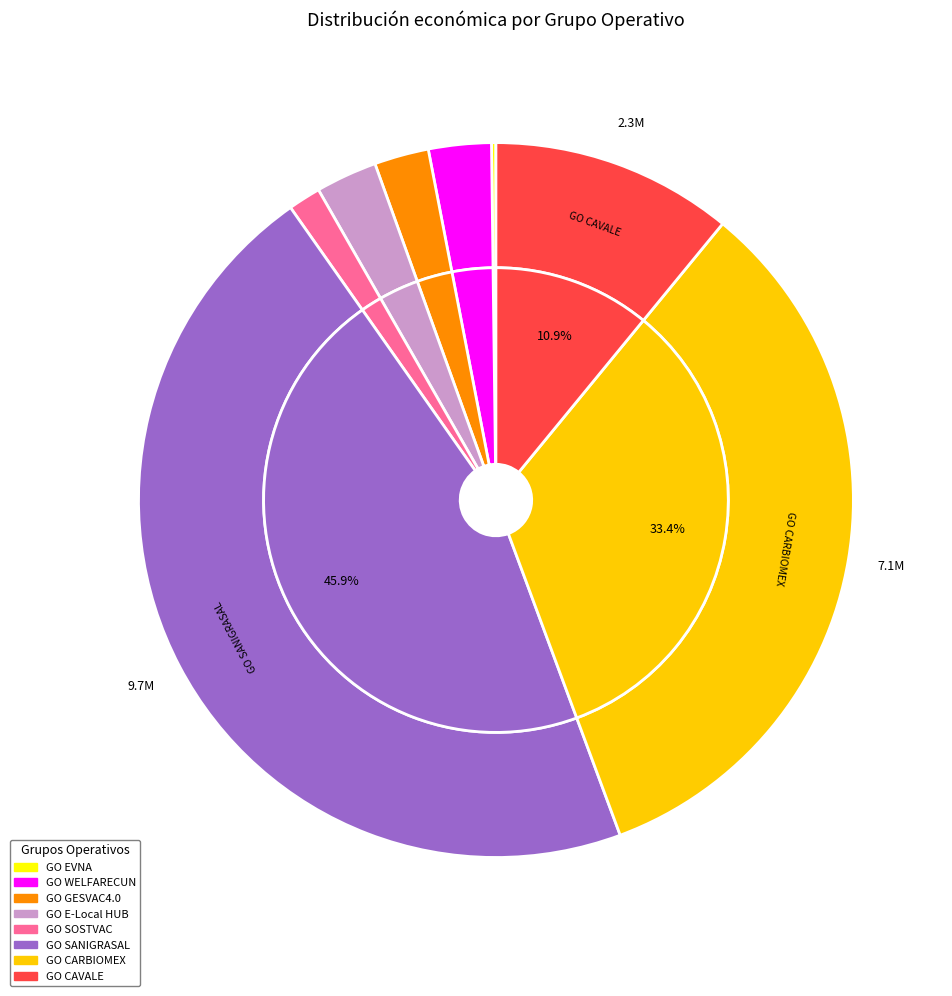

To the nearest percent, what is the combined percentage of GO CAVALE and GO SOSTVAC?

12%